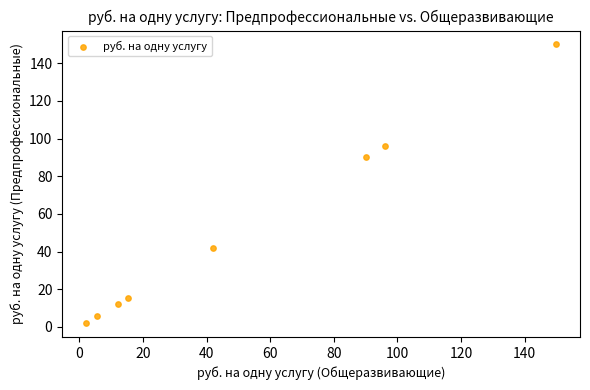

What is the average Y value?

51.6